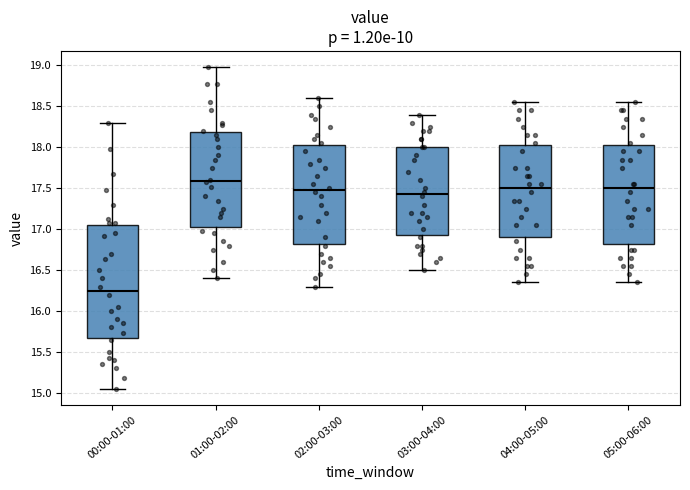

Where is the lower edge of the box for 04:00-05:00 on the y-axis? The values are not printed on the chart, so give them approximately, as read against the axis.

16.90